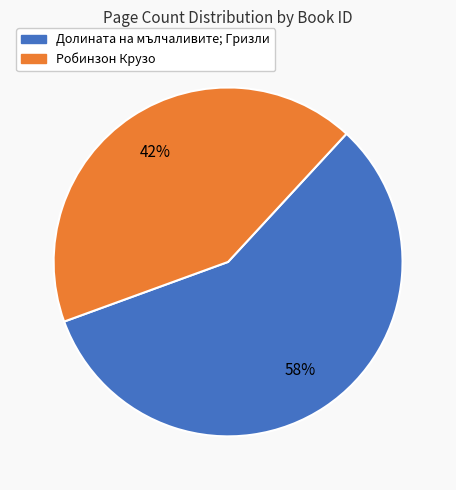

To the nearest percent, what is the average slice percentage?

50%